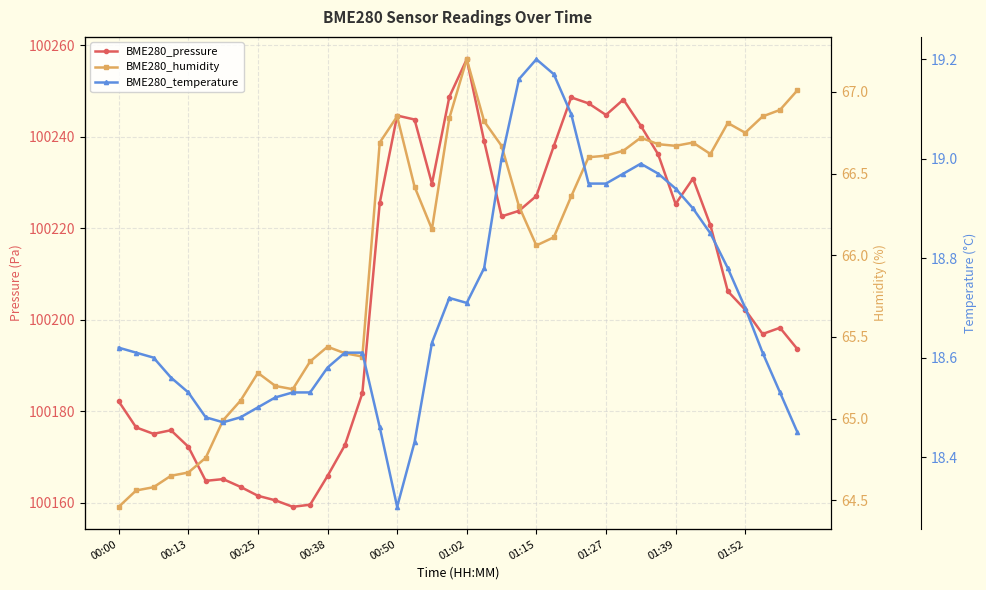

Is it true that BME280_temperature equals 6.8 at 21?

False